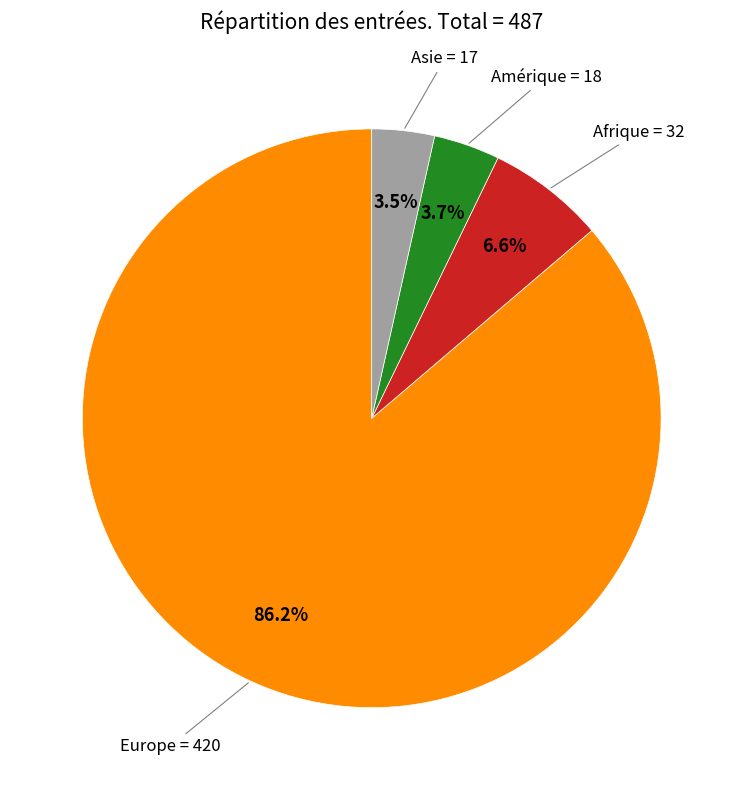

Does any single category account for the majority?

Yes